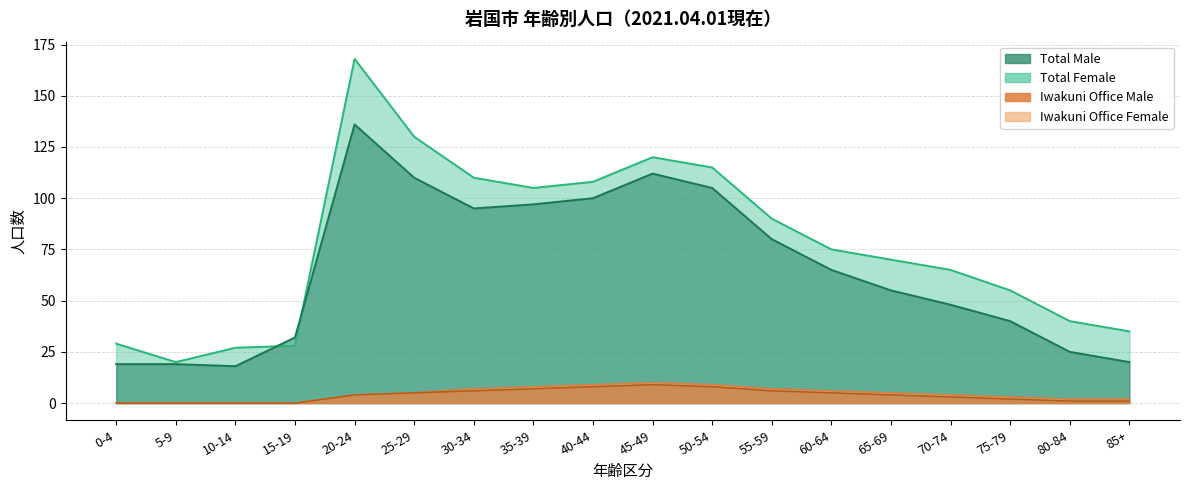

How many data points does each series have?

18